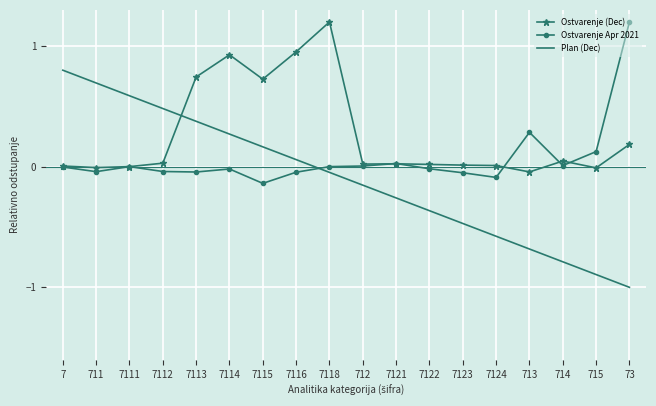

What are all the series names shown in the legend?

Ostvarenje (Dec), Ostvarenje Apr 2021, Plan (Dec)